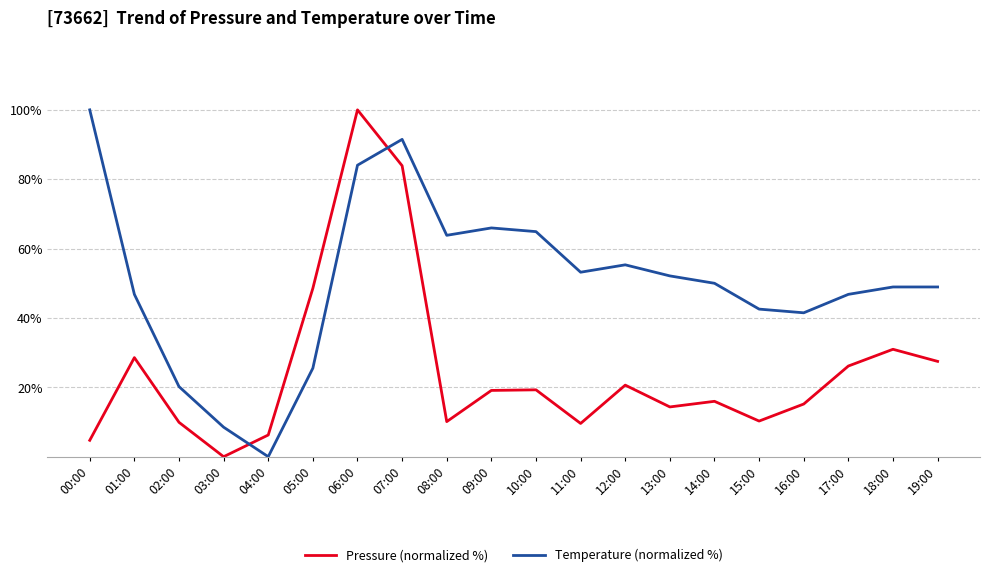

At which label does Temperature (normalized %) first exceed 50?

00:00